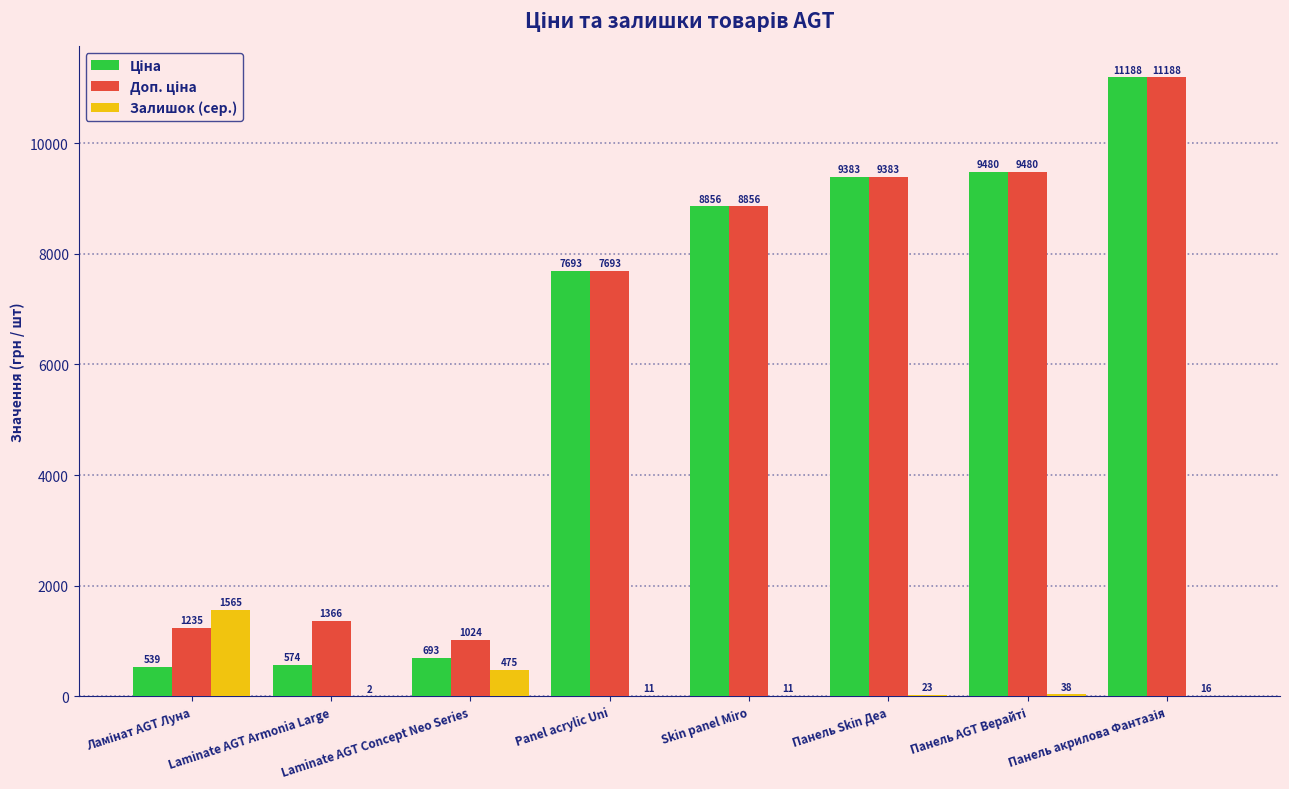

What is the maximum value shown in the chart?

11188.2